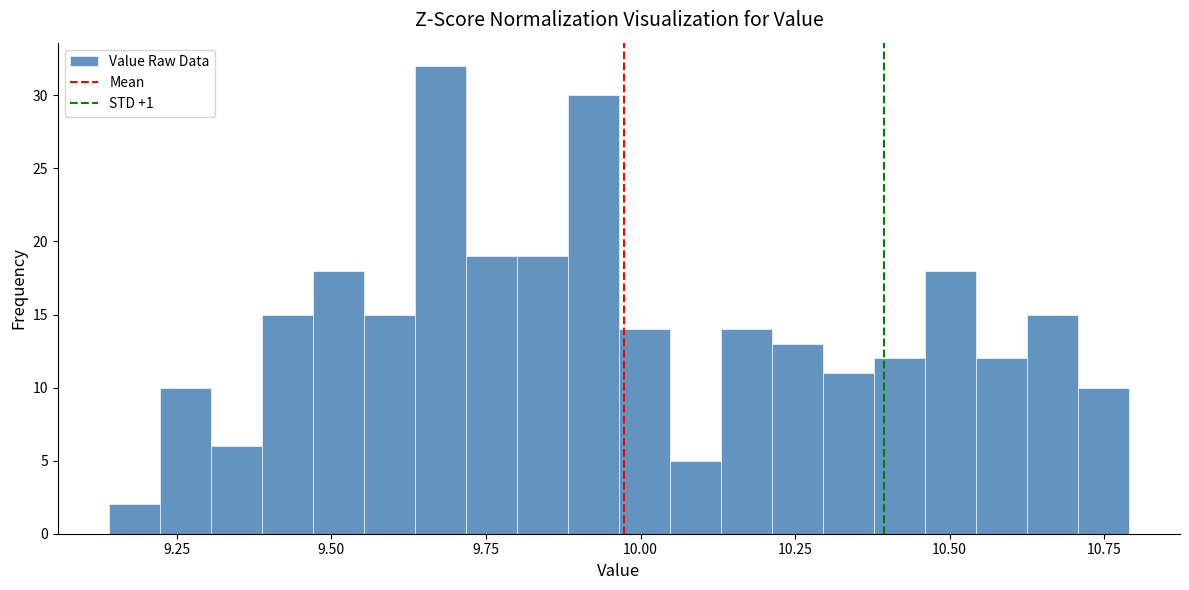

Read against the x-axis, roughly where is the centre of the tallest bar?

9.70